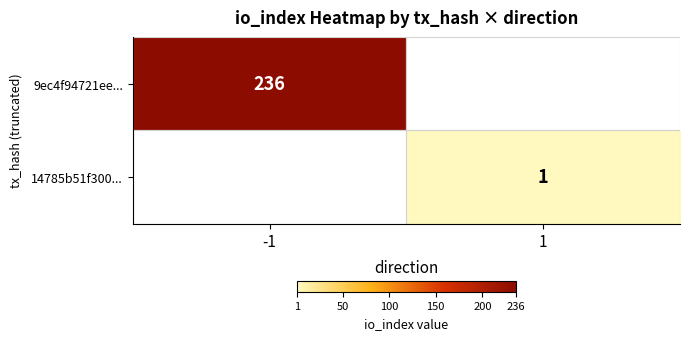

The value of 14785b51f300... at 1 is 0. True or false?

False